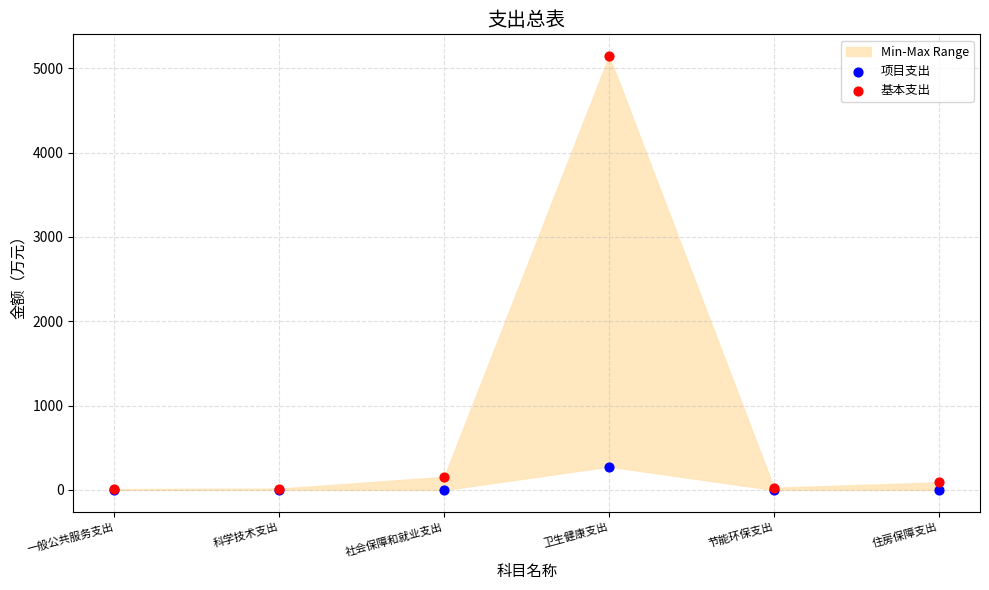

Across all series, what Y value is closest to 2573?

277.3